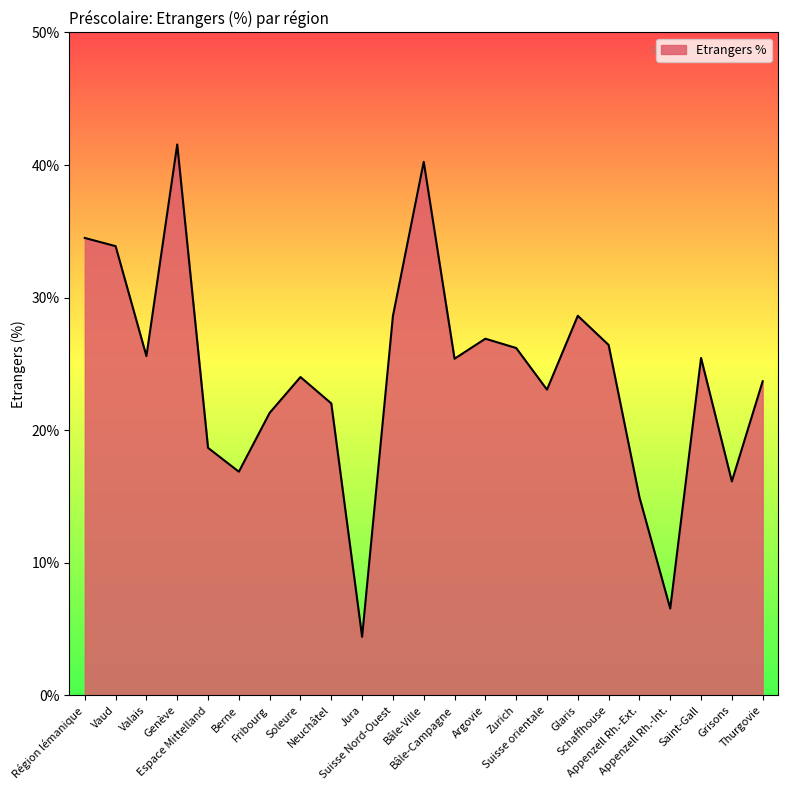

What is the minimum value shown in the chart?

4.4